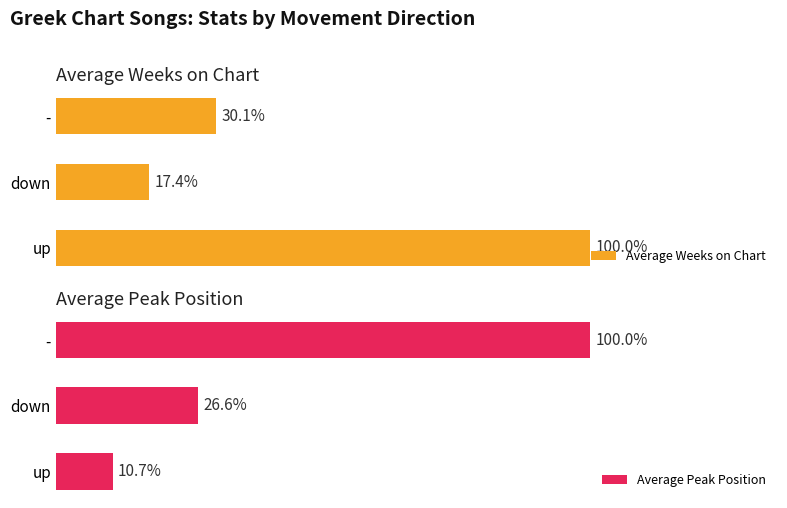

How many data points does each series have?

3